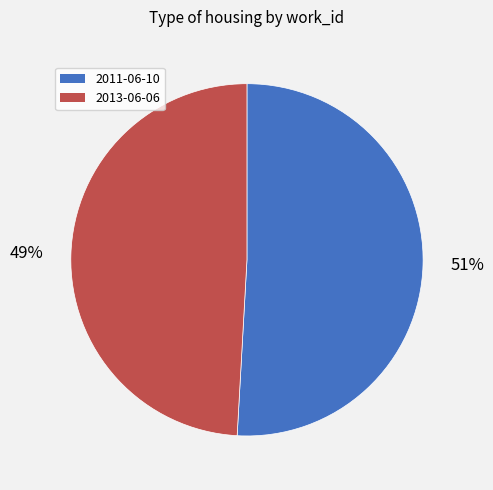

Combined, do 2011-06-10 and 2013-06-06 account for over 50%?

Yes